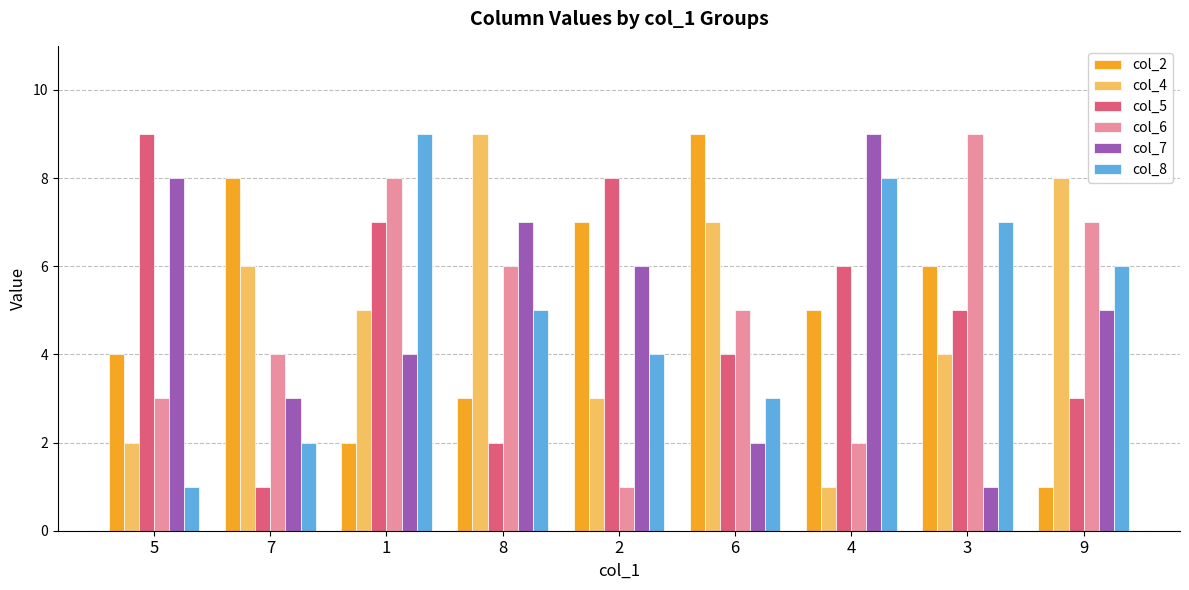

Does the chart contain any negative values?

No